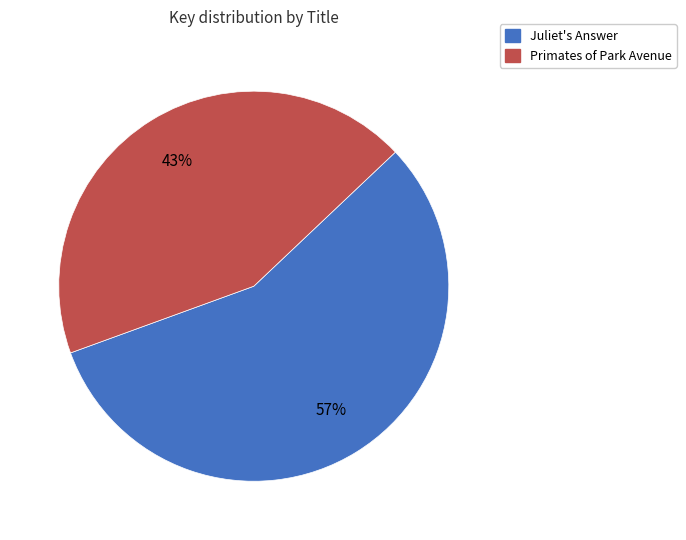

Which slice is the largest?

Juliet's Answer